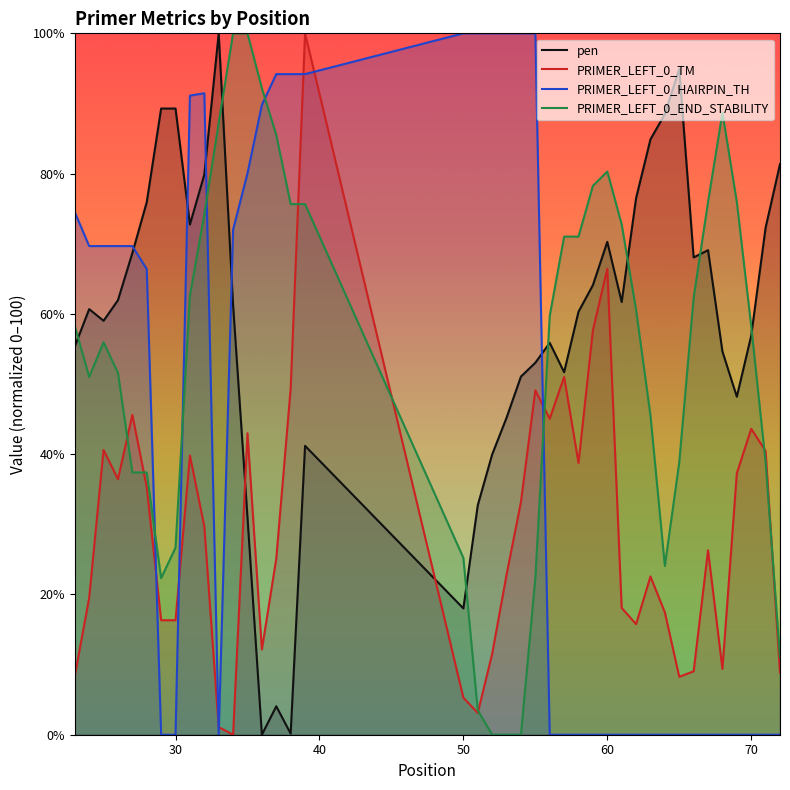

Which series ends up on top after the final intersection of PRIMER_LEFT_0_HAIRPIN_TH and pen?

pen